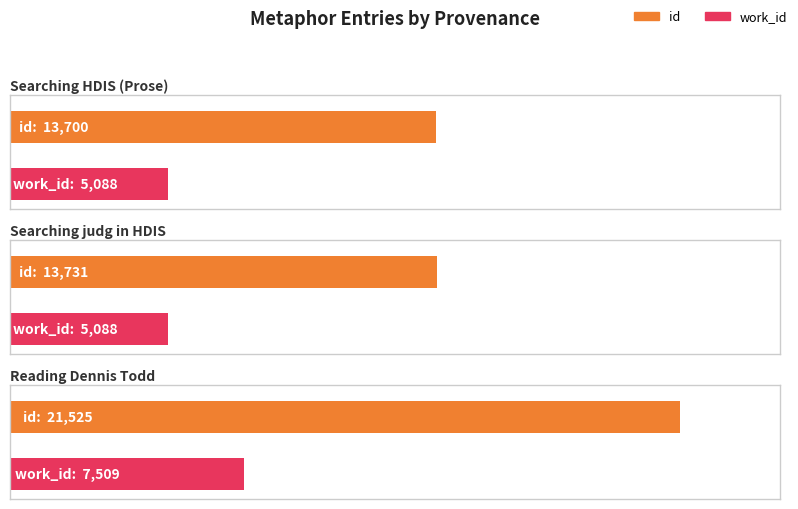

True or false: work_id has a value of 5088 at Searching judg in HDIS.

True